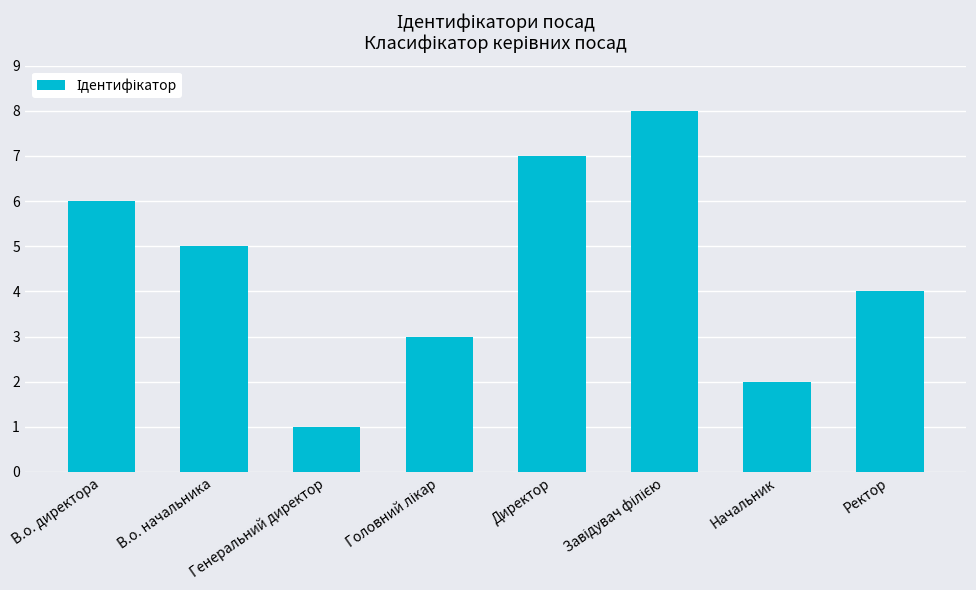

What is the sum of all values?

36